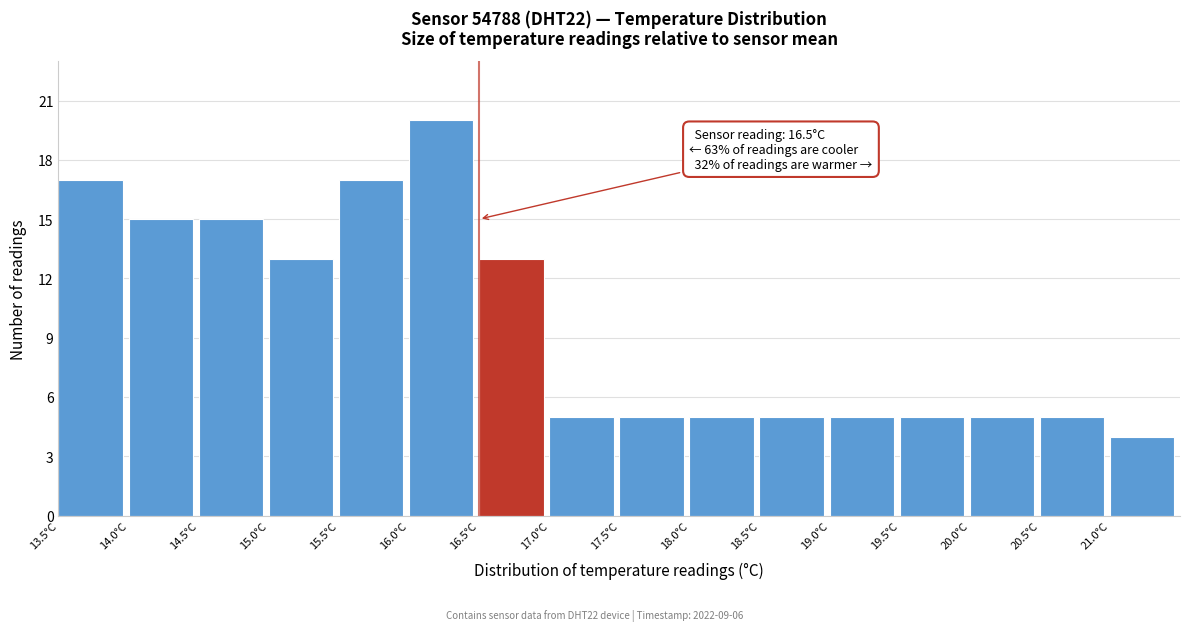

Which range on the x-axis has the tallest bar?

16.0 to 16.5